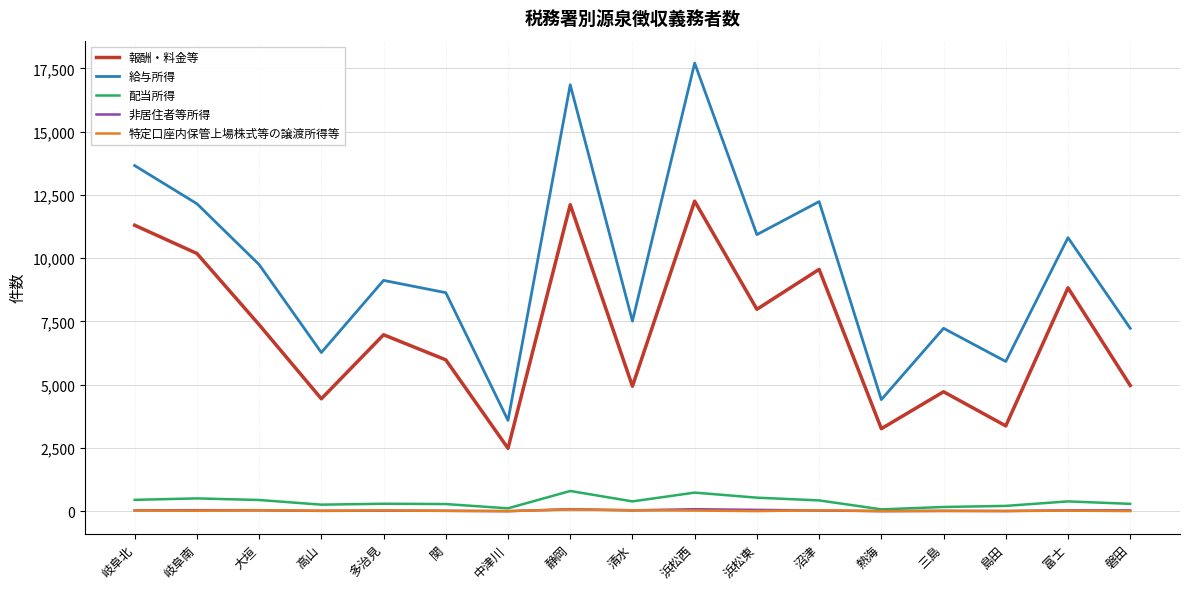

What is the difference between the maximum and minimum values in the 非居住者等所得 series?

78